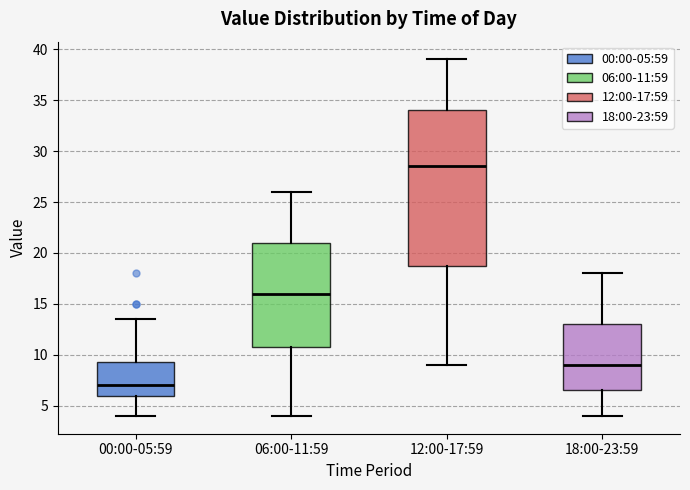

Which box has the highest median line?

12:00-17:59